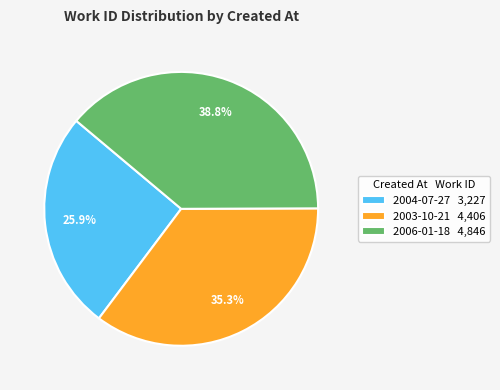

To the nearest percent, what is the difference between the 2006-01-18 and 2004-07-27 slice percentages?

13%